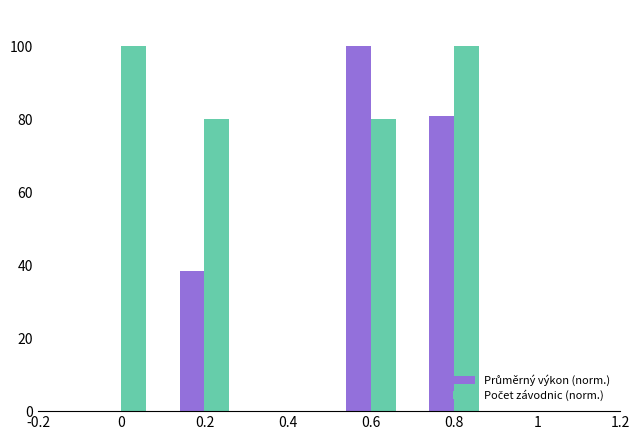

What is the total value across all series at 0?

100.0